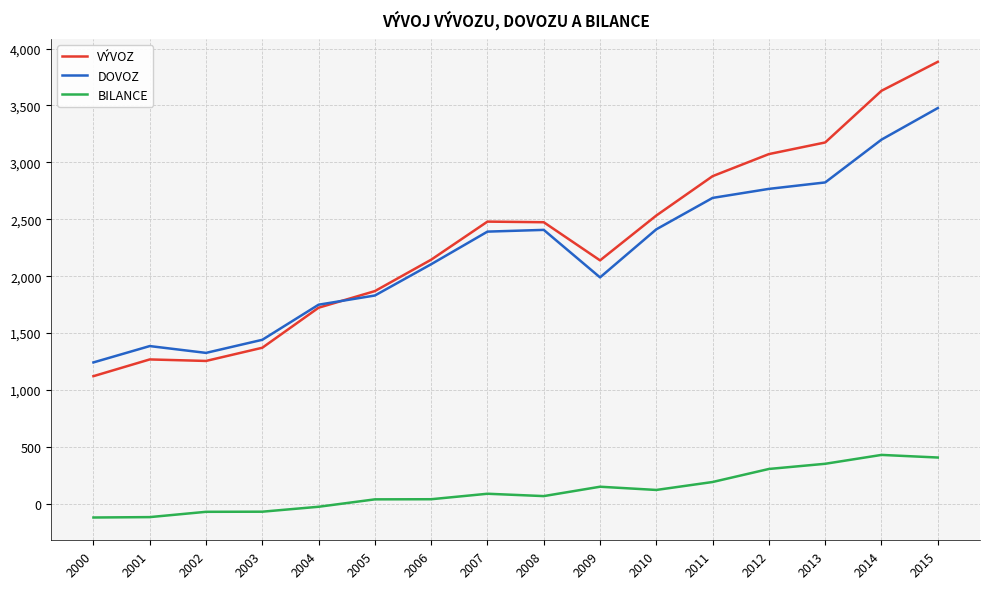

How many distinct data groups are displayed?

3